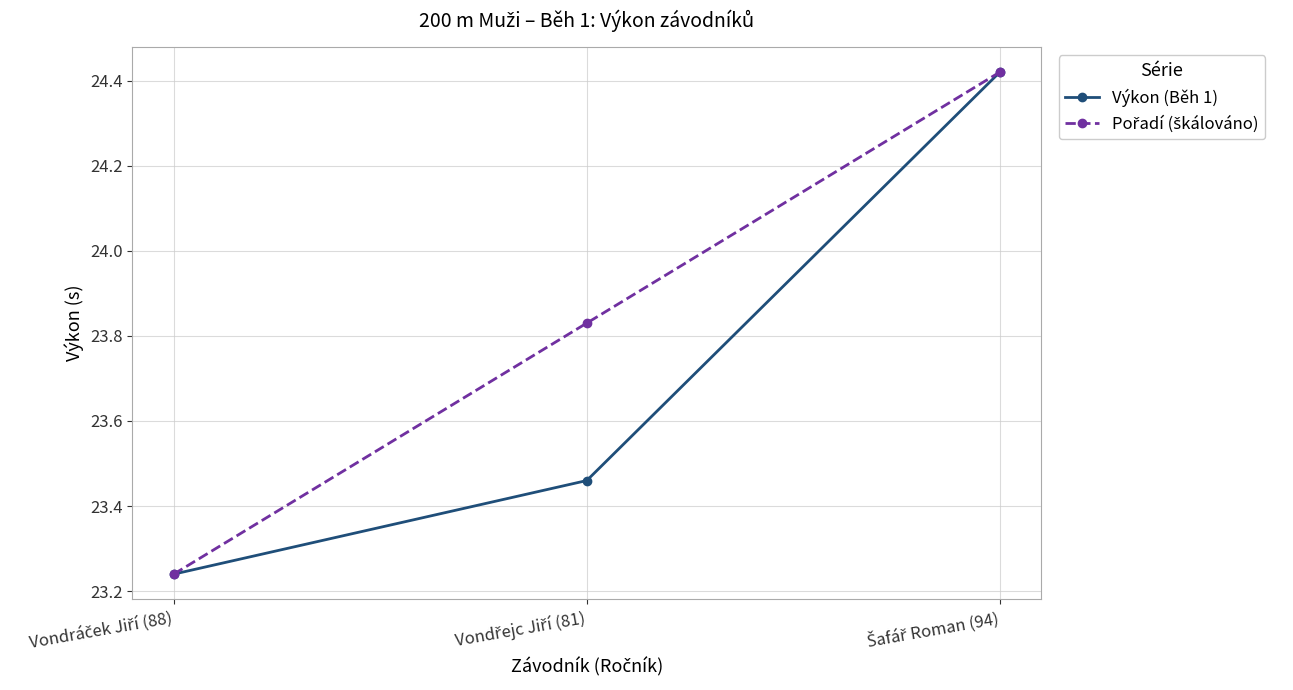

How many distinct data groups are displayed?

2